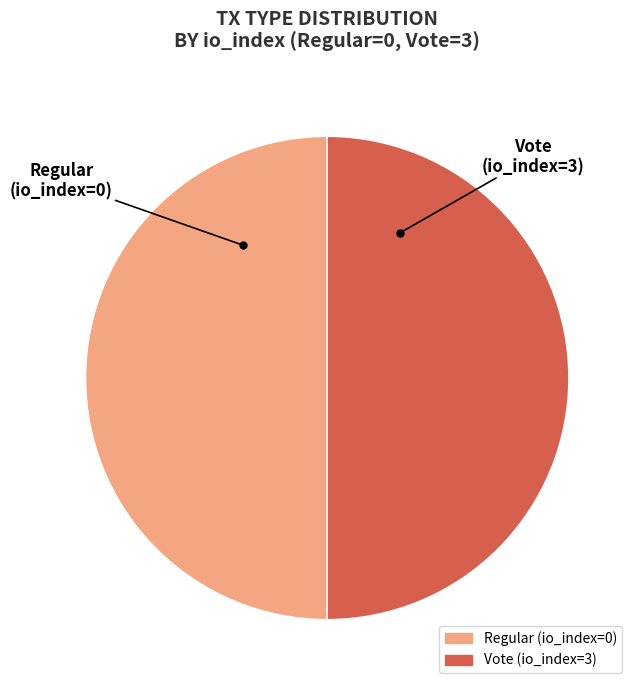

Is it true that Regular (io_index=0) is 35% of the pie?

False